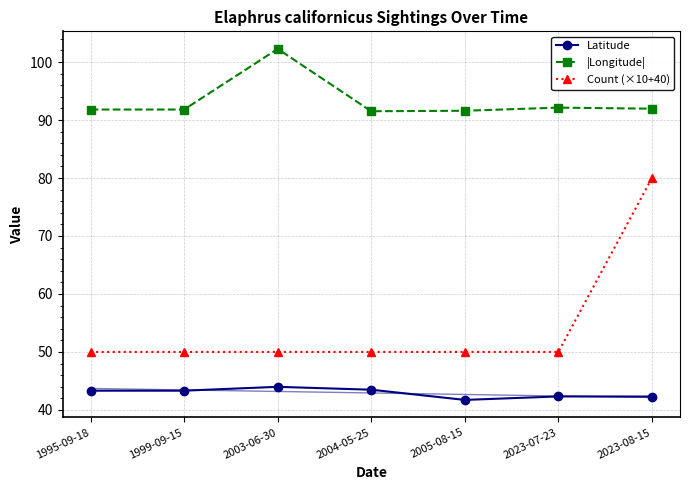

Which series has the largest total across all categories?

|Longitude|